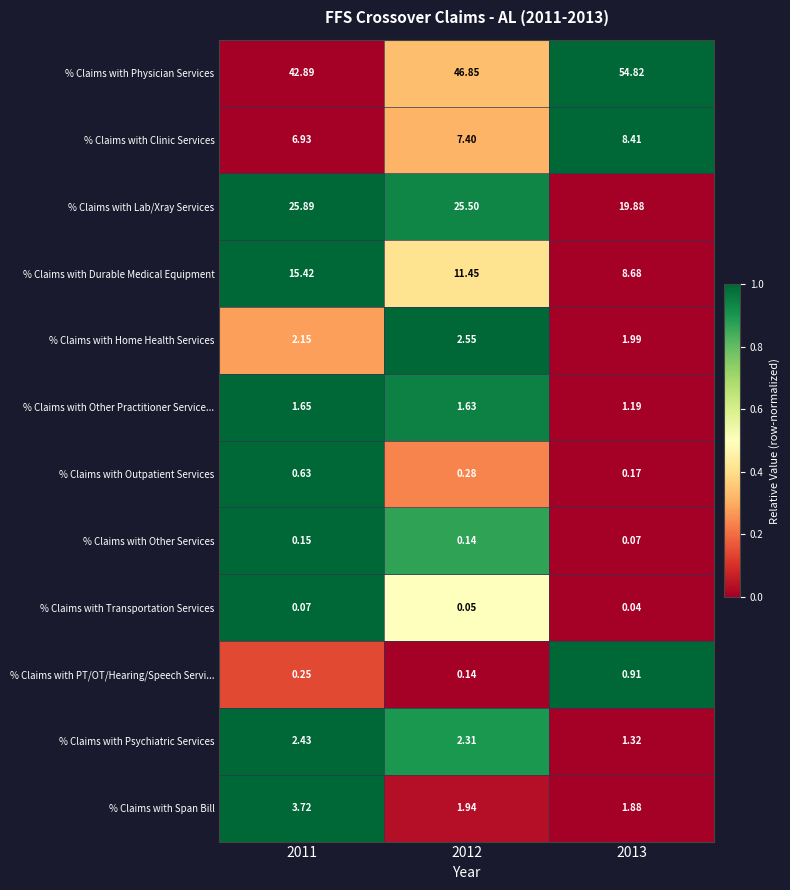

Which series has the widest spread of values?

% Claims with Physician Services